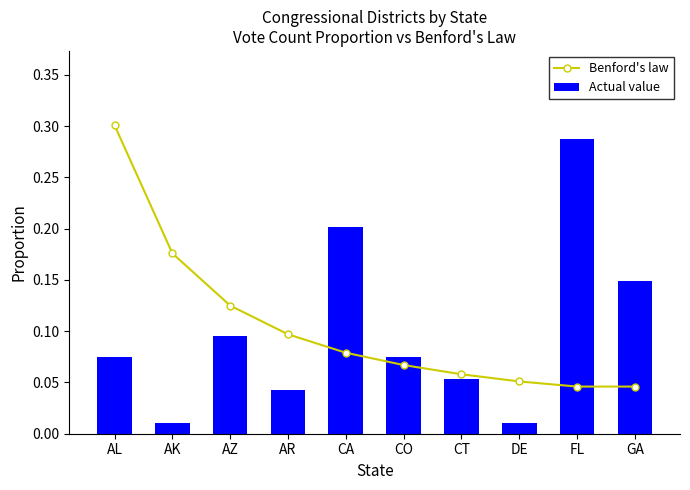

What is the greatest value displayed?

0.3